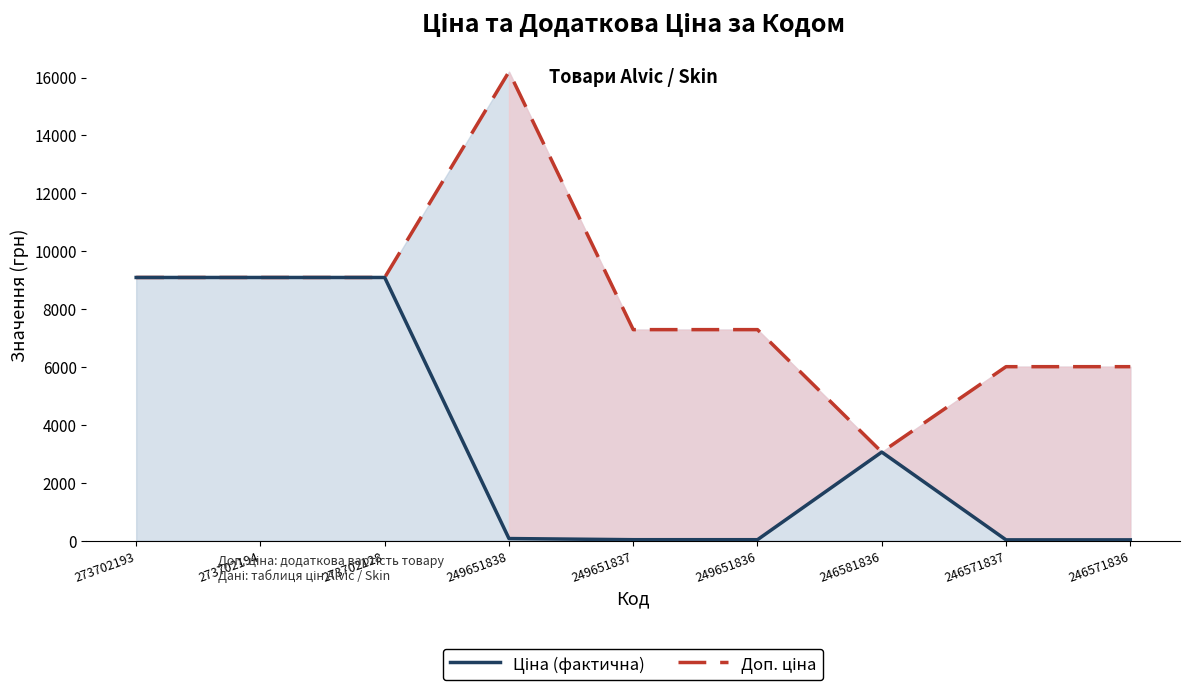

Is the value of Доп. ціна at 246581836 greater than the value of Ціна (фактична) at 249651837?

Yes